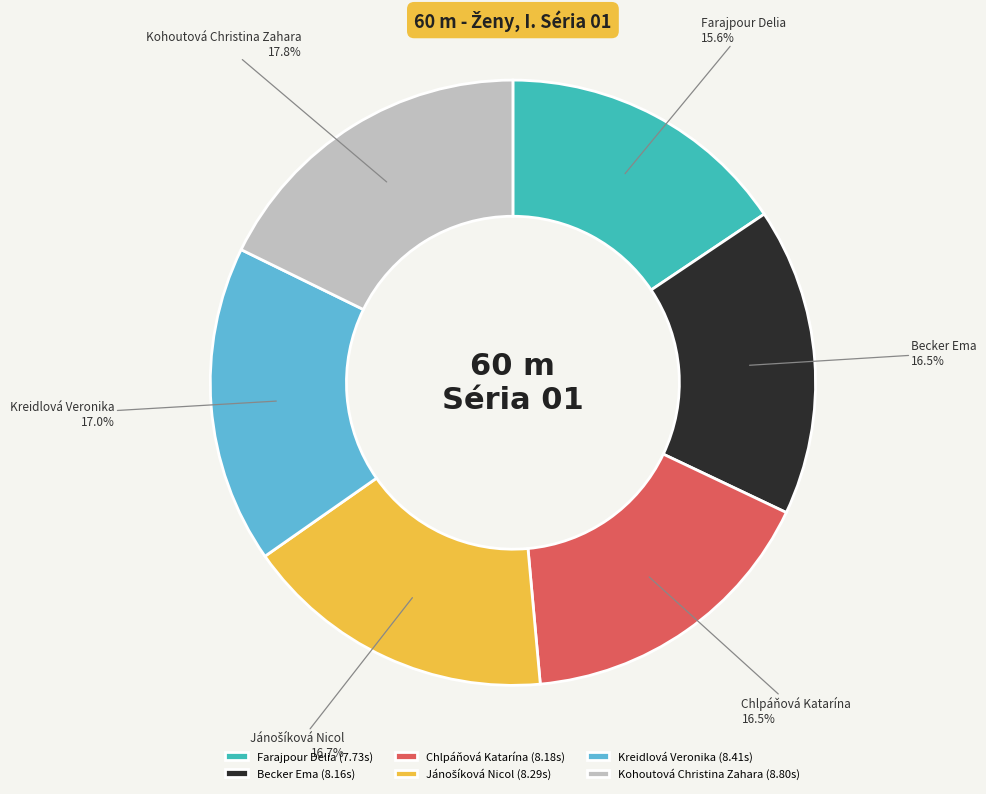

What portion of the pie excludes Kohoutová Christina Zahara?

82.2%